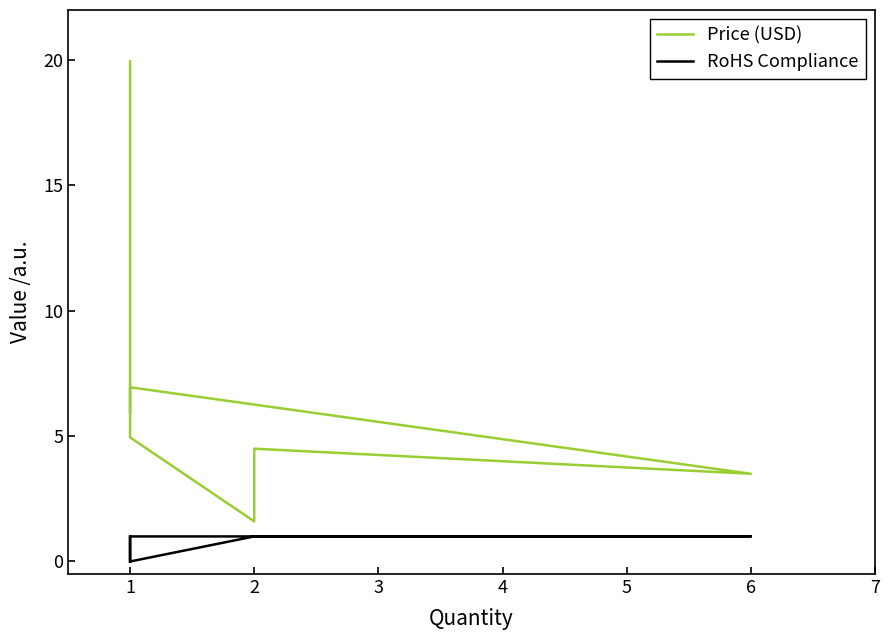

Which has a higher value, 2 or 2?

2